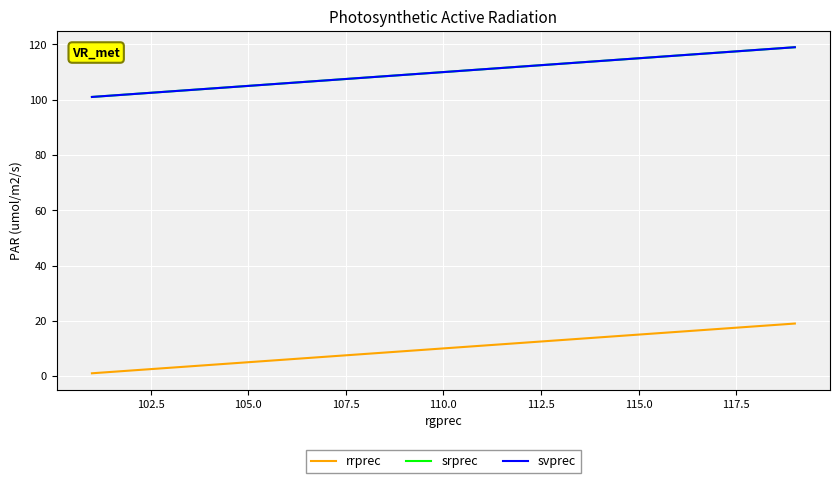

Does the chart display data point markers on the line(s)?

No